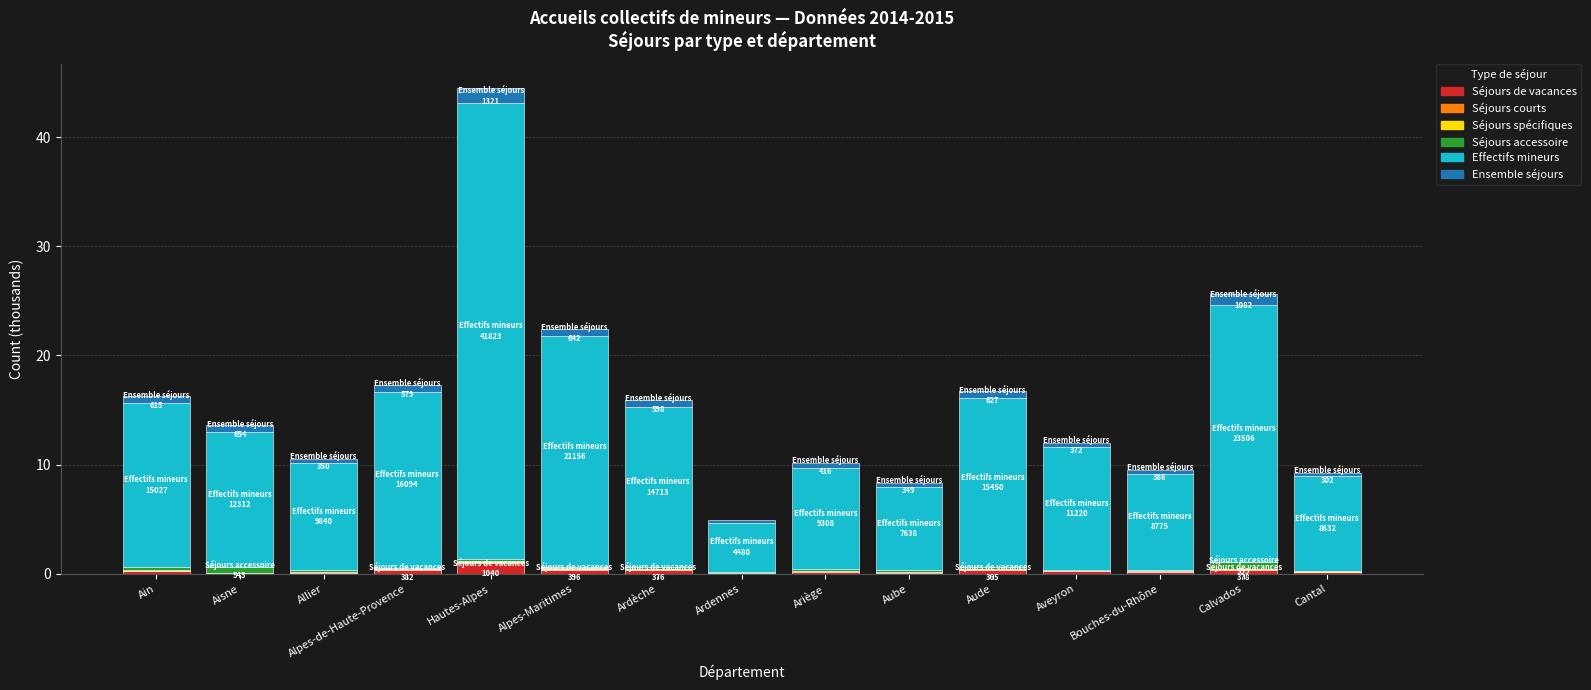

List the series in order of their peak value, lowest first.

Séjours courts, Séjours spécifiques, Séjours accessoire, Séjours de vacances, Ensemble séjours, Effectifs mineurs